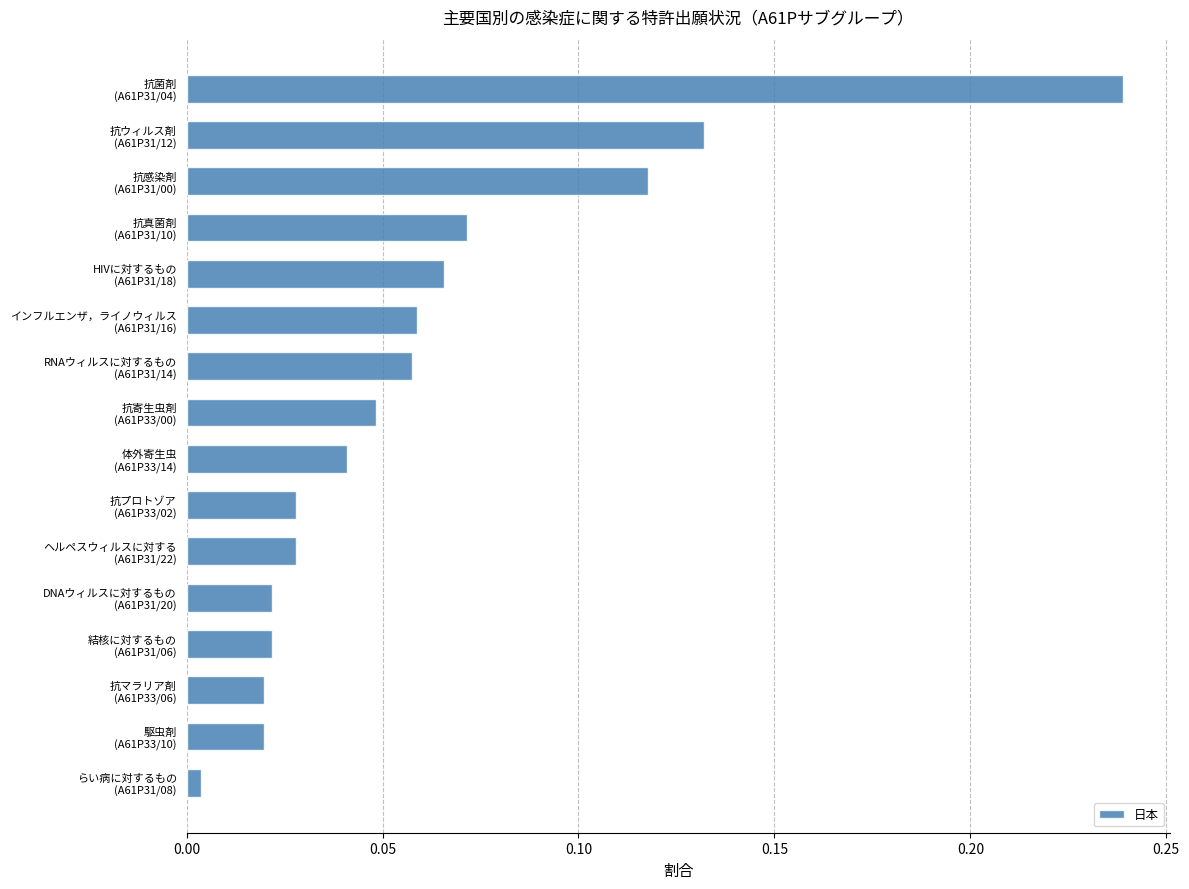

What is the sum of all values?

1.0